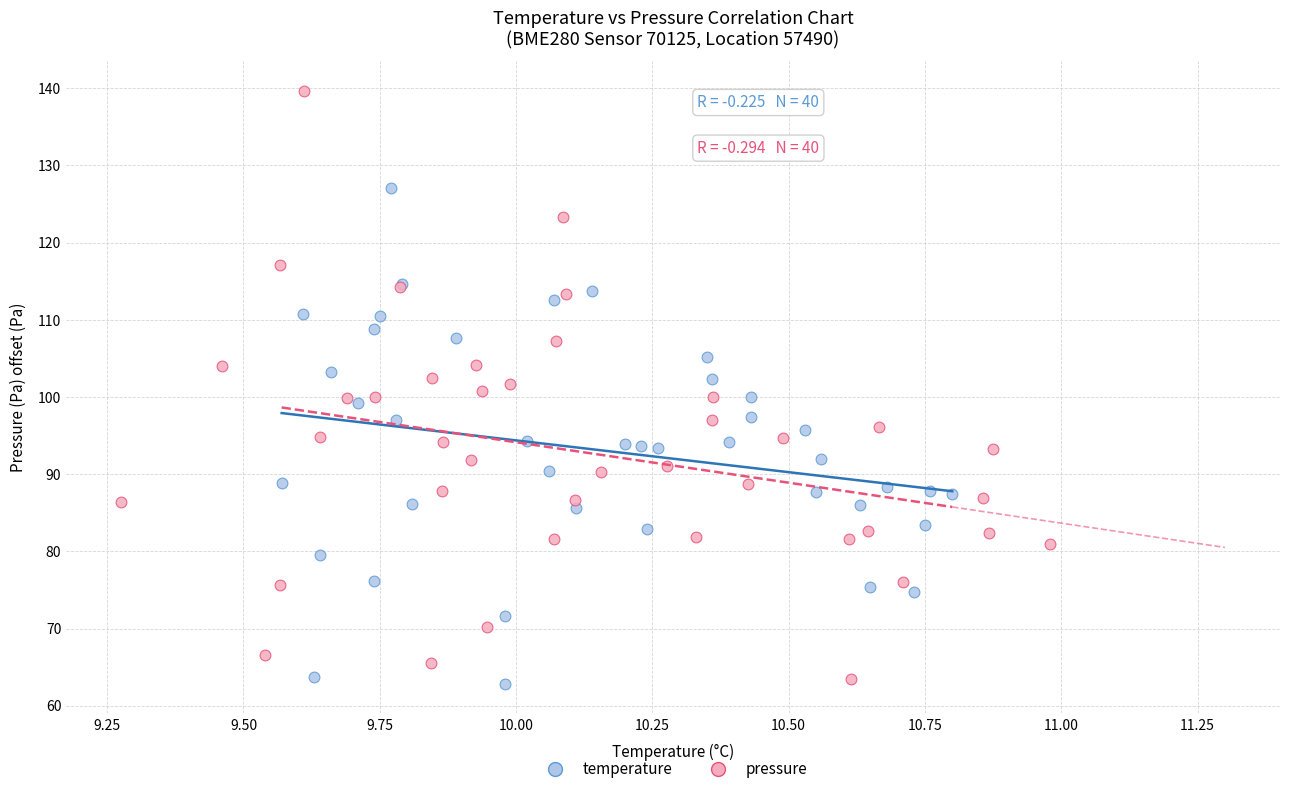

Which series has the largest Y range (max minus min)?

pressure